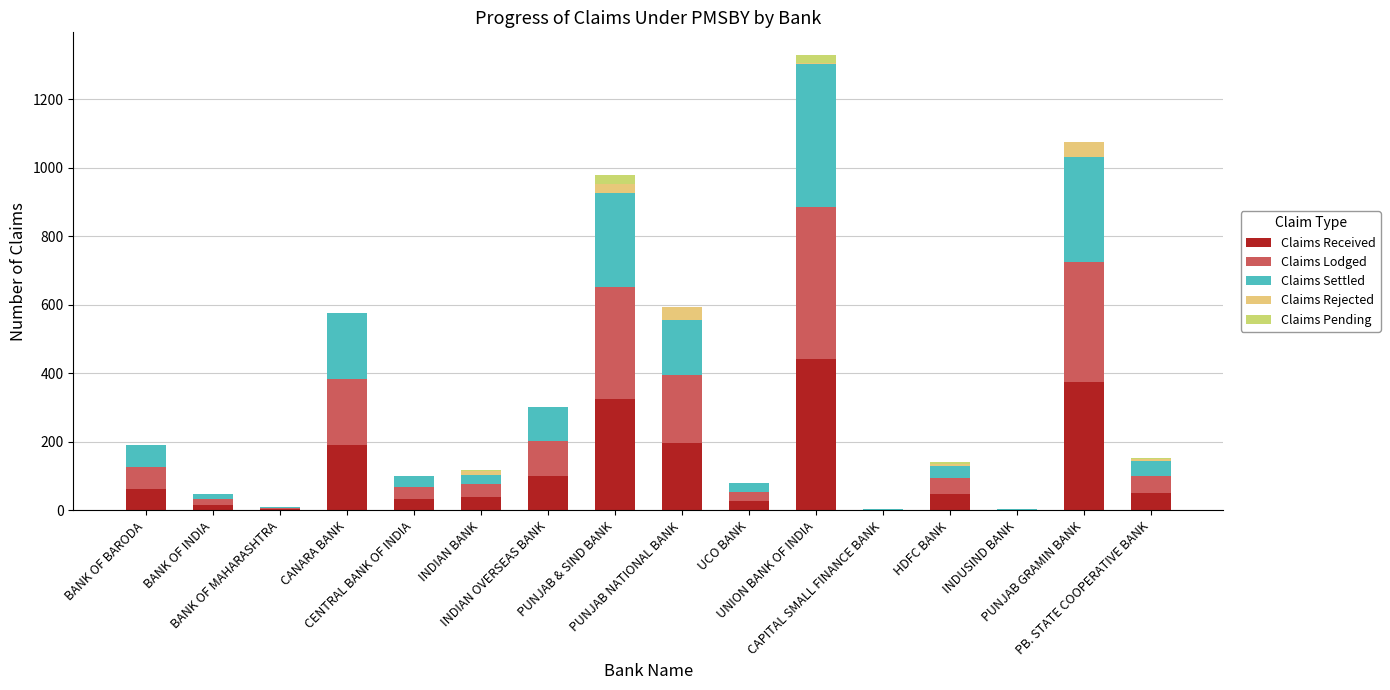

Are the bars horizontal?

No